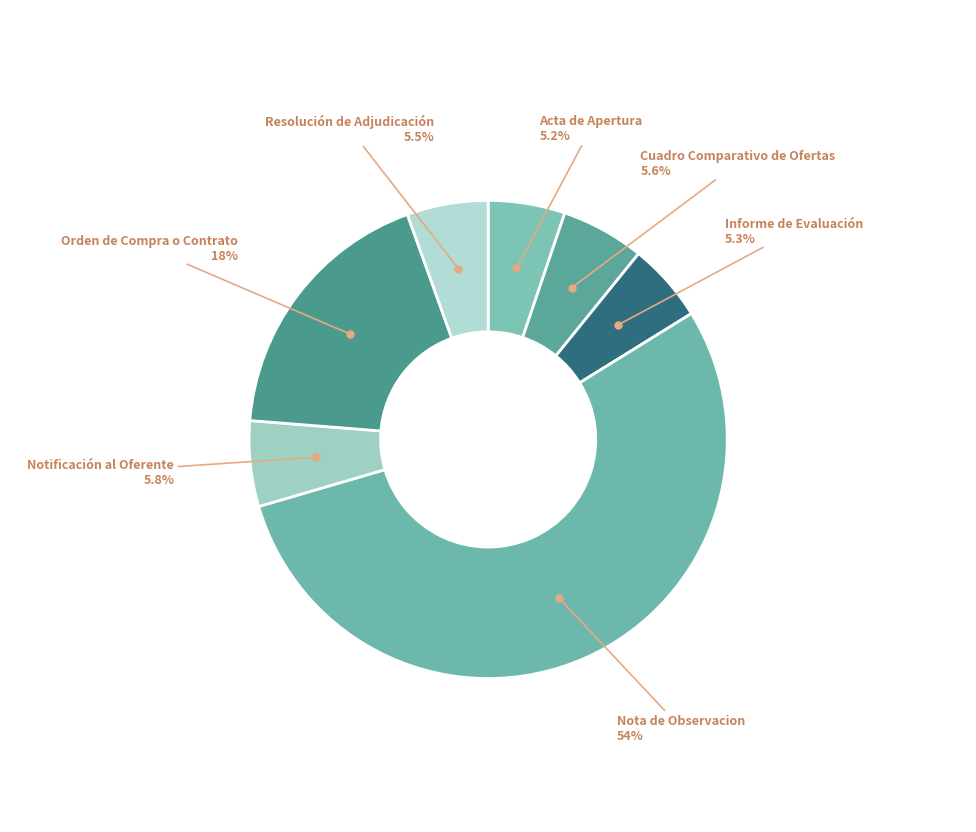

How many slices are in this pie chart?

7